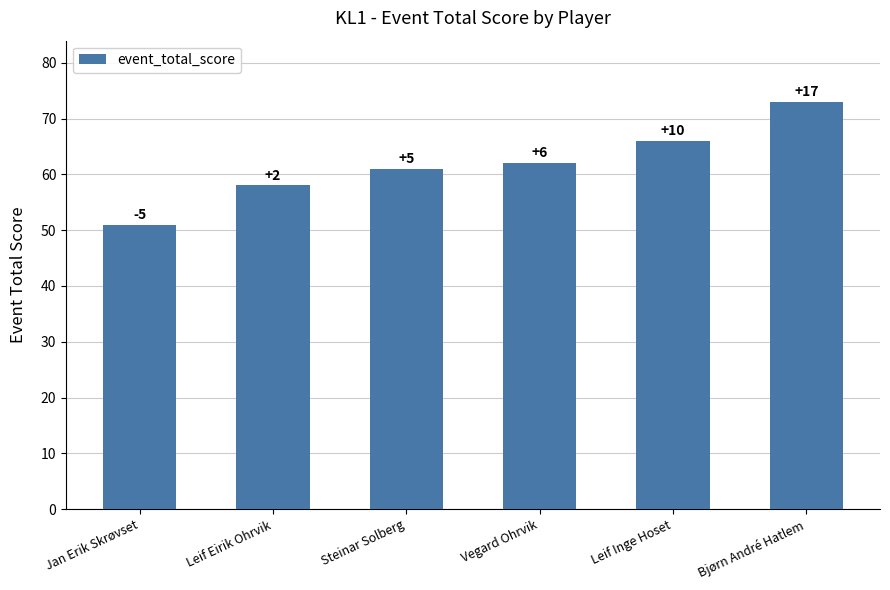

Are the bars horizontal?

No